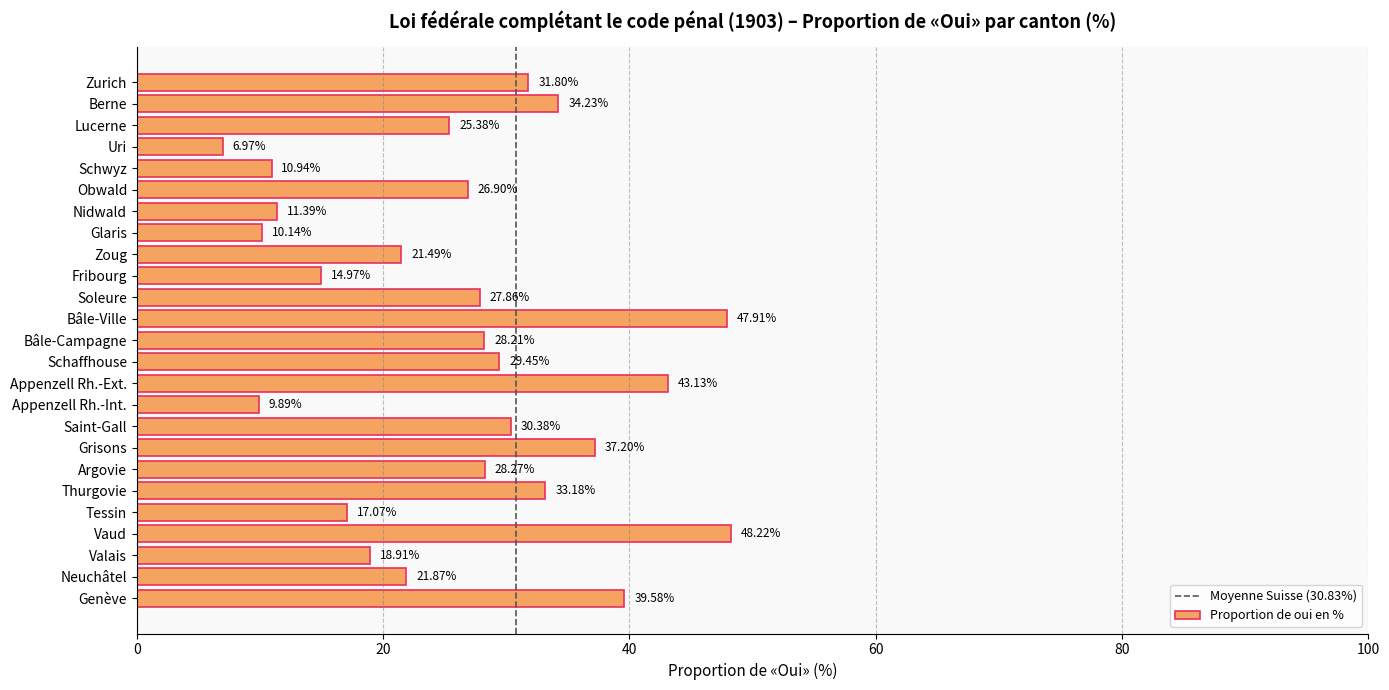

The chart shows a value of 38.0 at Lucerne. True or false?

False